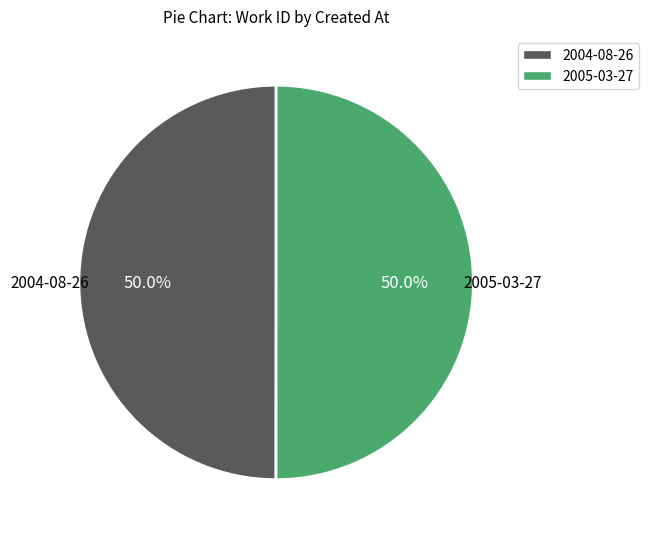

To the nearest percent, what is the average slice percentage?

50%